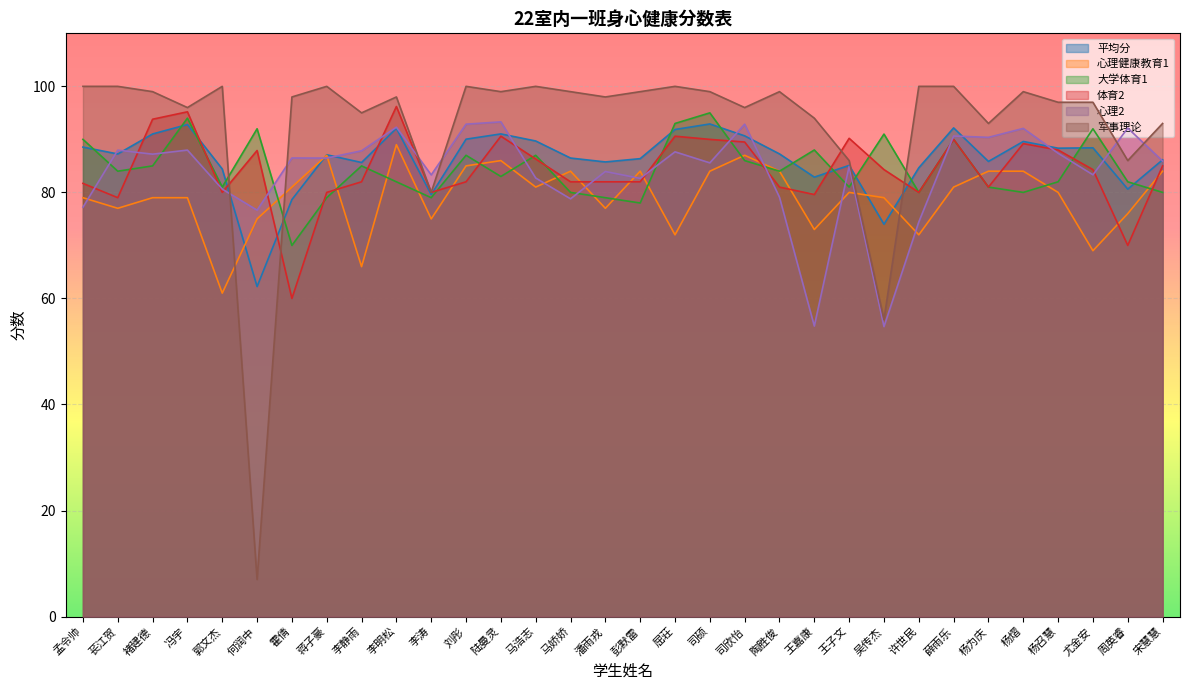

What is the minimum value for 心理2?

54.7